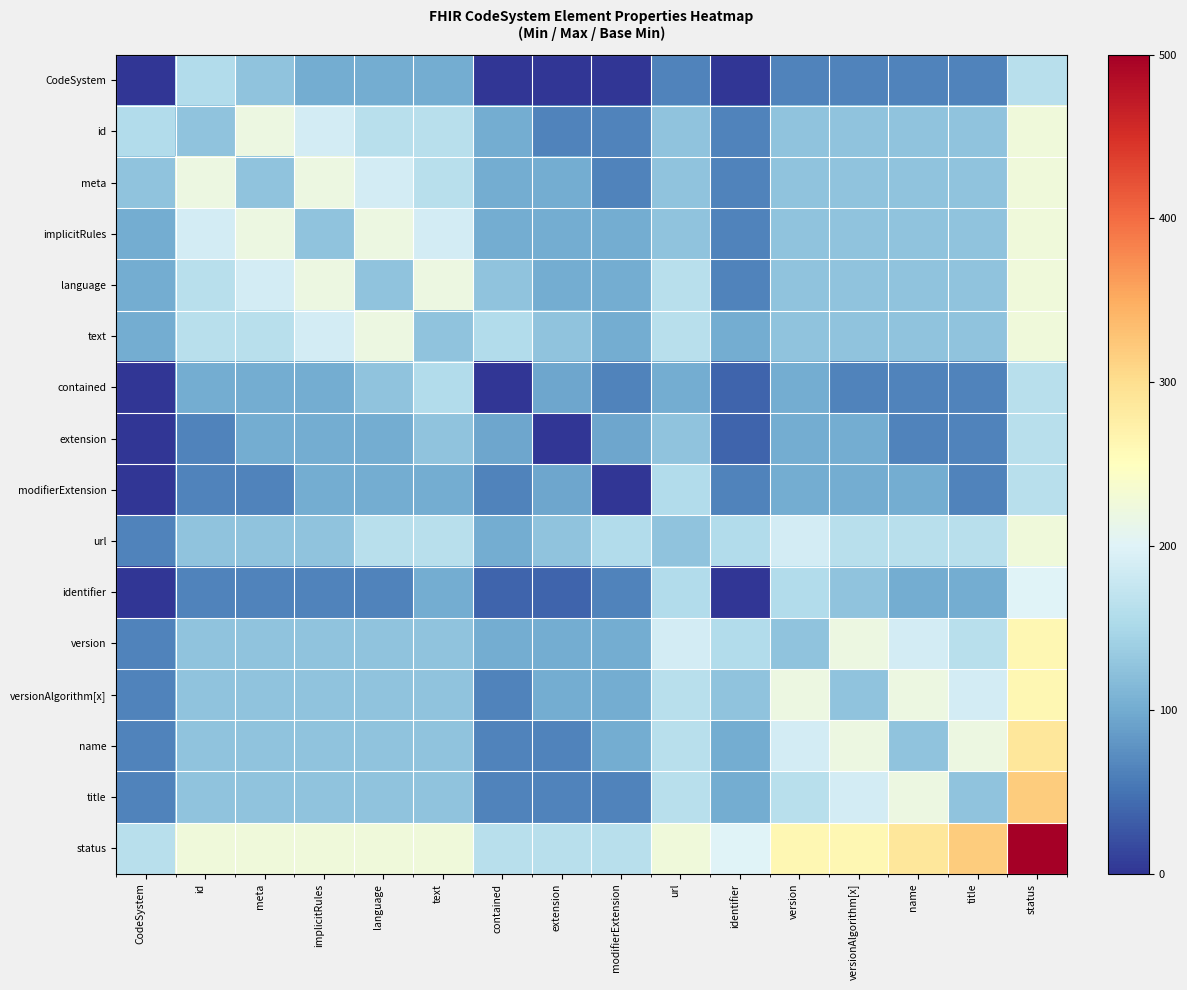

Reading left to right, what are all the values shown in this chart?

CodeSystem: CodeSystem=0.0	id=156.2	meta=125.0	implicitRules=100.0	language=100.0	text=100.0	contained=0.0	extension=0.0	modifierExtension=0.0	url=62.5	identifier=0.0	version=62.5	versionAlgorithm[x]=62.5	name=62.5	title=62.5	status=162.5
id: CodeSystem=156.2	id=125.0	meta=218.8	implicitRules=187.5	language=162.5	text=162.5	contained=100.0	extension=62.5	modifierExtension=62.5	url=125.0	identifier=62.5	version=125.0	versionAlgorithm[x]=125.0	name=125.0	title=125.0	status=225.0
meta: CodeSystem=125.0	id=218.8	meta=125.0	implicitRules=218.8	language=187.5	text=162.5	contained=100.0	extension=100.0	modifierExtension=62.5	url=125.0	identifier=62.5	version=125.0	versionAlgorithm[x]=125.0	name=125.0	title=125.0	status=225.0
implicitRules: CodeSystem=100.0	id=187.5	meta=218.8	implicitRules=125.0	language=218.8	text=187.5	contained=100.0	extension=100.0	modifierExtension=100.0	url=125.0	identifier=62.5	version=125.0	versionAlgorithm[x]=125.0	name=125.0	title=125.0	status=225.0
language: CodeSystem=100.0	id=162.5	meta=187.5	implicitRules=218.8	language=125.0	text=218.8	contained=125.0	extension=100.0	modifierExtension=100.0	url=162.5	identifier=62.5	version=125.0	versionAlgorithm[x]=125.0	name=125.0	title=125.0	status=225.0
text: CodeSystem=100.0	id=162.5	meta=162.5	implicitRules=187.5	language=218.8	text=125.0	contained=156.2	extension=125.0	modifierExtension=100.0	url=162.5	identifier=100.0	version=125.0	versionAlgorithm[x]=125.0	name=125.0	title=125.0	status=225.0
contained: CodeSystem=0.0	id=100.0	meta=100.0	implicitRules=100.0	language=125.0	text=156.2	contained=0.0	extension=93.8	modifierExtension=62.5	url=100.0	identifier=37.5	version=100.0	versionAlgorithm[x]=62.5	name=62.5	title=62.5	status=162.5
extension: CodeSystem=0.0	id=62.5	meta=100.0	implicitRules=100.0	language=100.0	text=125.0	contained=93.8	extension=0.0	modifierExtension=93.8	url=125.0	identifier=37.5	version=100.0	versionAlgorithm[x]=100.0	name=62.5	title=62.5	status=162.5
modifierExtension: CodeSystem=0.0	id=62.5	meta=62.5	implicitRules=100.0	language=100.0	text=100.0	contained=62.5	extension=93.8	modifierExtension=0.0	url=156.2	identifier=62.5	version=100.0	versionAlgorithm[x]=100.0	name=100.0	title=62.5	status=162.5
url: CodeSystem=62.5	id=125.0	meta=125.0	implicitRules=125.0	language=162.5	text=162.5	contained=100.0	extension=125.0	modifierExtension=156.2	url=125.0	identifier=156.2	version=187.5	versionAlgorithm[x]=162.5	name=162.5	title=162.5	status=225.0
identifier: CodeSystem=0.0	id=62.5	meta=62.5	implicitRules=62.5	language=62.5	text=100.0	contained=37.5	extension=37.5	modifierExtension=62.5	url=156.2	identifier=0.0	version=156.2	versionAlgorithm[x]=125.0	name=100.0	title=100.0	status=200.0
version: CodeSystem=62.5	id=125.0	meta=125.0	implicitRules=125.0	language=125.0	text=125.0	contained=100.0	extension=100.0	modifierExtension=100.0	url=187.5	identifier=156.2	version=125.0	versionAlgorithm[x]=218.8	name=187.5	title=162.5	status=262.5
versionAlgorithm[x]: CodeSystem=62.5	id=125.0	meta=125.0	implicitRules=125.0	language=125.0	text=125.0	contained=62.5	extension=100.0	modifierExtension=100.0	url=162.5	identifier=125.0	version=218.8	versionAlgorithm[x]=125.0	name=218.8	title=187.5	status=262.5
name: CodeSystem=62.5	id=125.0	meta=125.0	implicitRules=125.0	language=125.0	text=125.0	contained=62.5	extension=62.5	modifierExtension=100.0	url=162.5	identifier=100.0	version=187.5	versionAlgorithm[x]=218.8	name=125.0	title=218.8	status=287.5
title: CodeSystem=62.5	id=125.0	meta=125.0	implicitRules=125.0	language=125.0	text=125.0	contained=62.5	extension=62.5	modifierExtension=62.5	url=162.5	identifier=100.0	version=162.5	versionAlgorithm[x]=187.5	name=218.8	title=125.0	status=318.8
status: CodeSystem=162.5	id=225.0	meta=225.0	implicitRules=225.0	language=225.0	text=225.0	contained=162.5	extension=162.5	modifierExtension=162.5	url=225.0	identifier=200.0	version=262.5	versionAlgorithm[x]=262.5	name=287.5	title=318.8	status=500.0